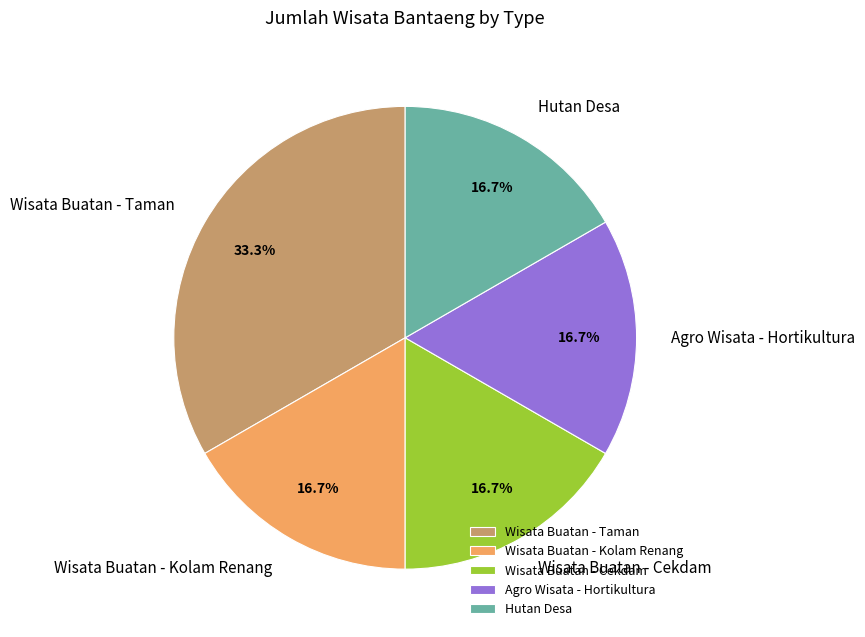

Which category has the biggest portion of the pie?

Wisata Buatan - Taman